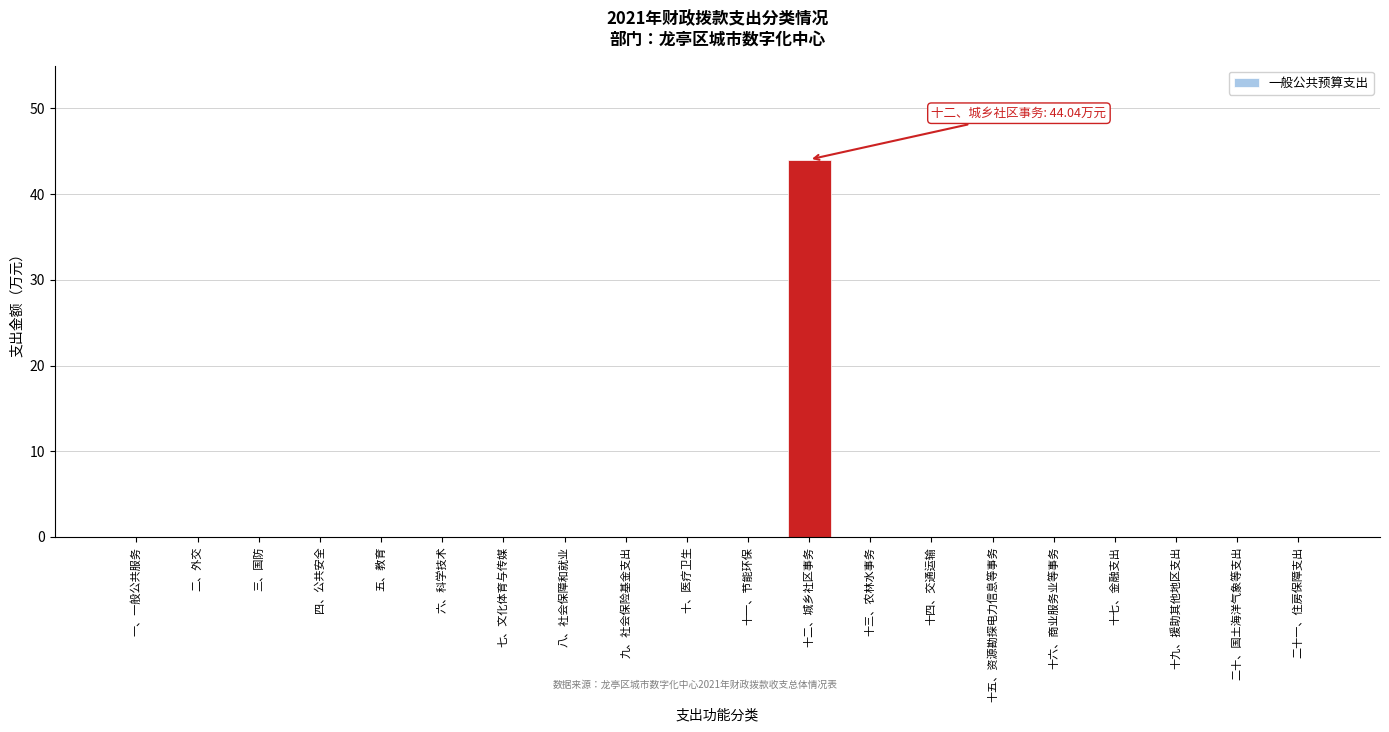

Reading left to right, extract all data points from this chart.

一、一般公共服务=0.0	二、外交=0.0	三、国防=0.0	四、公共安全=0.0	五、教育=0.0	六、科学技术=0.0	七、文化体育与传媒=0.0	八、社会保障和就业=0.0	九、社会保险基金支出=0.0	十、医疗卫生=0.0	十一、节能环保=0.0	十二、城乡社区事务=44.0	十三、农林水事务=0.0	十四、交通运输=0.0	十五、资源勘探电力信息等事务=0.0	十六、商业服务业等事务=0.0	十七、金融支出=0.0	十九、援助其他地区支出=0.0	二十、国土海洋气象等支出=0.0	二十一、住房保障支出=0.0